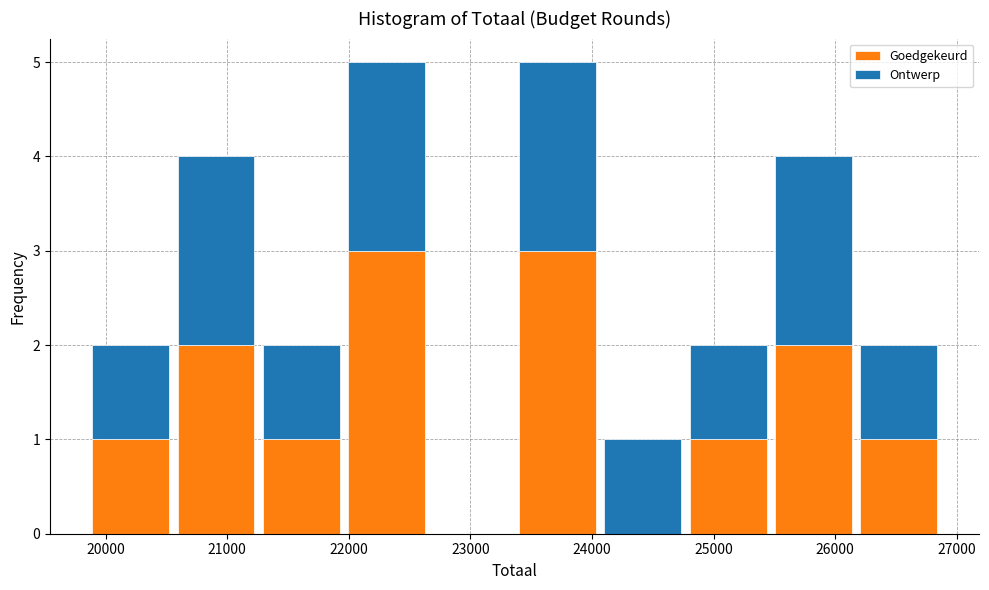

What is the total height of the stacked bar covering 19900 to 20600 on the x-axis? Neither the bar edges nor the heights are printed on the chart, so give them approximately, as read against the axes.

2